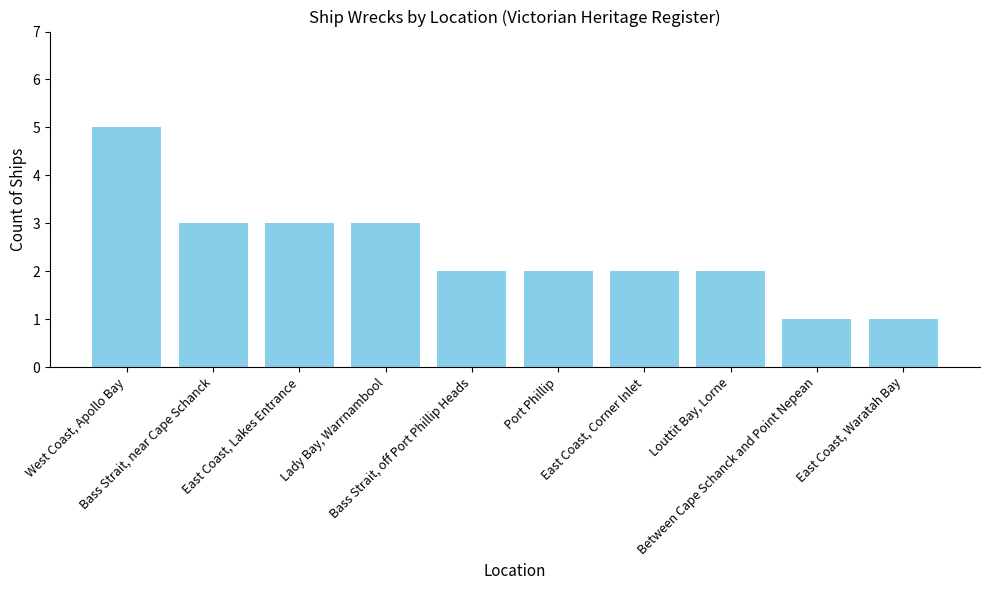

What is the greatest value displayed?

5